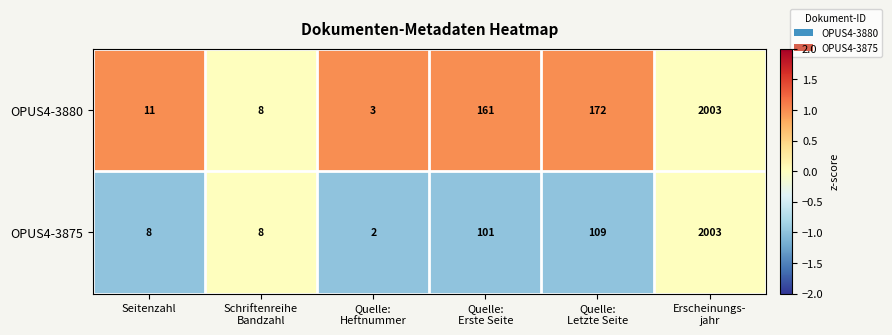

How many distinct data groups are displayed?

2